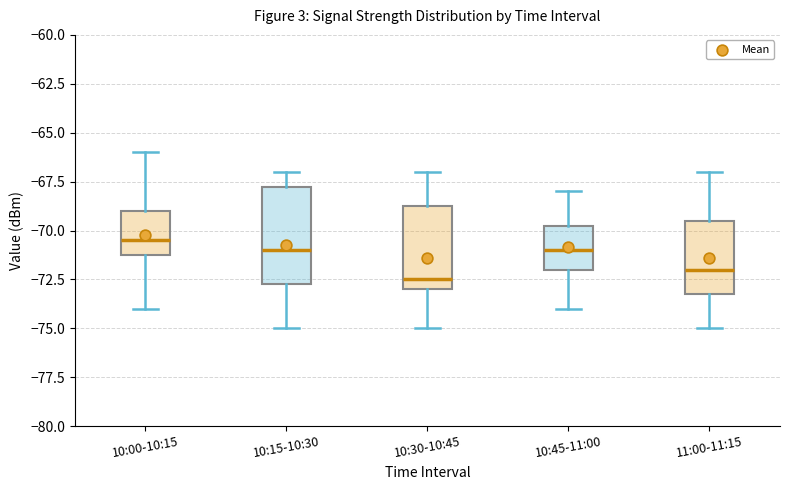

Where is the upper edge of the box for 11:00-11:15 on the y-axis? The values are not printed on the chart, so give them approximately, as read against the axis.

-69.5